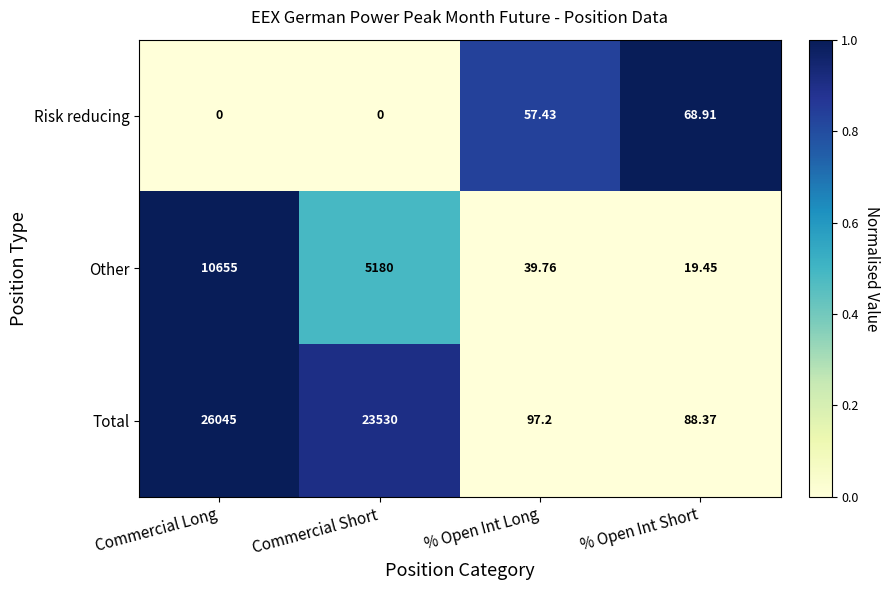

What is the maximum value shown in the chart?

26045.0